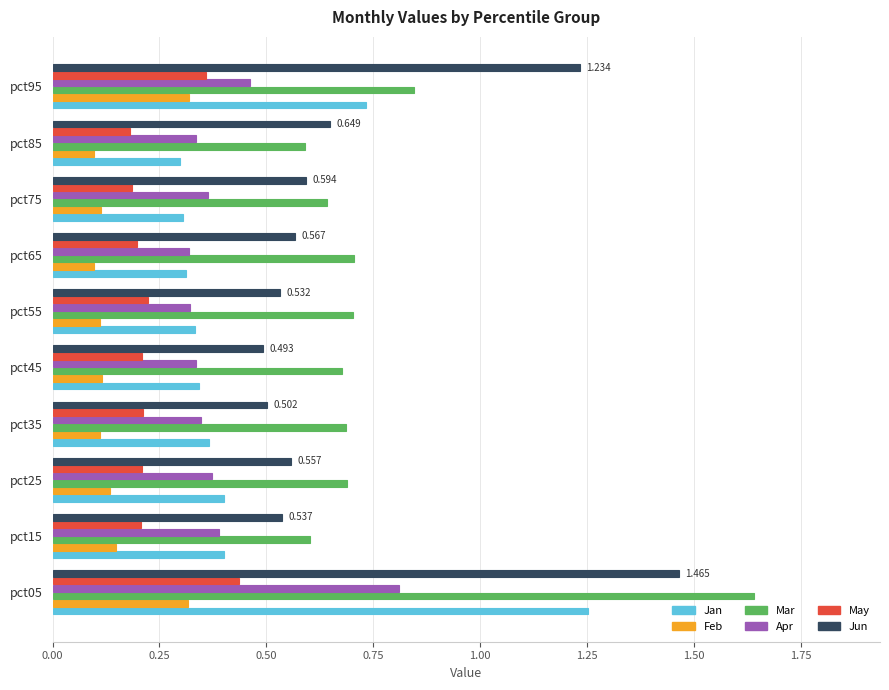

Which series has the widest spread of values?

Mar